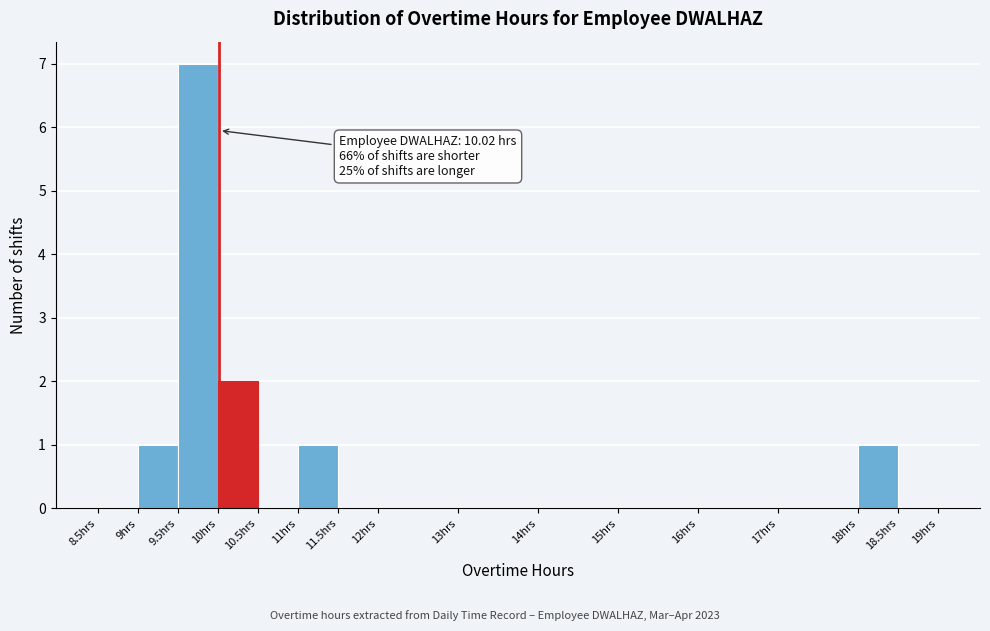

Which range on the x-axis has the tallest bar?

9.5 to 10.0